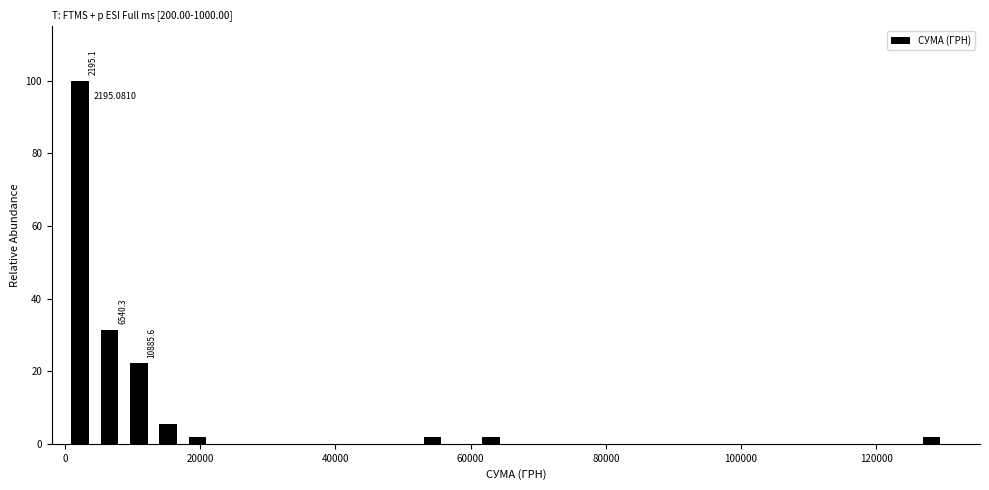

Read against the x-axis, roughly where is the centre of the tallest bar?

2000